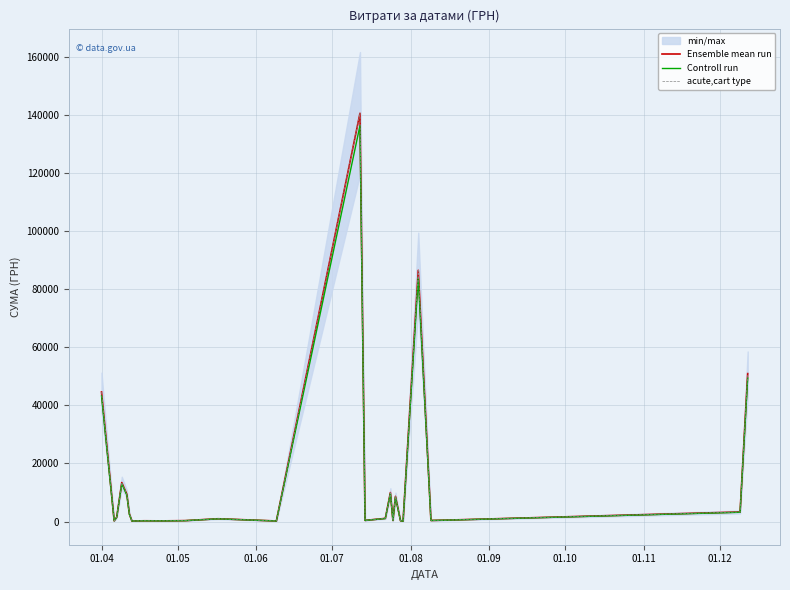

True or false: acute,cart type has more than 2 points higher than both neighbors.

True